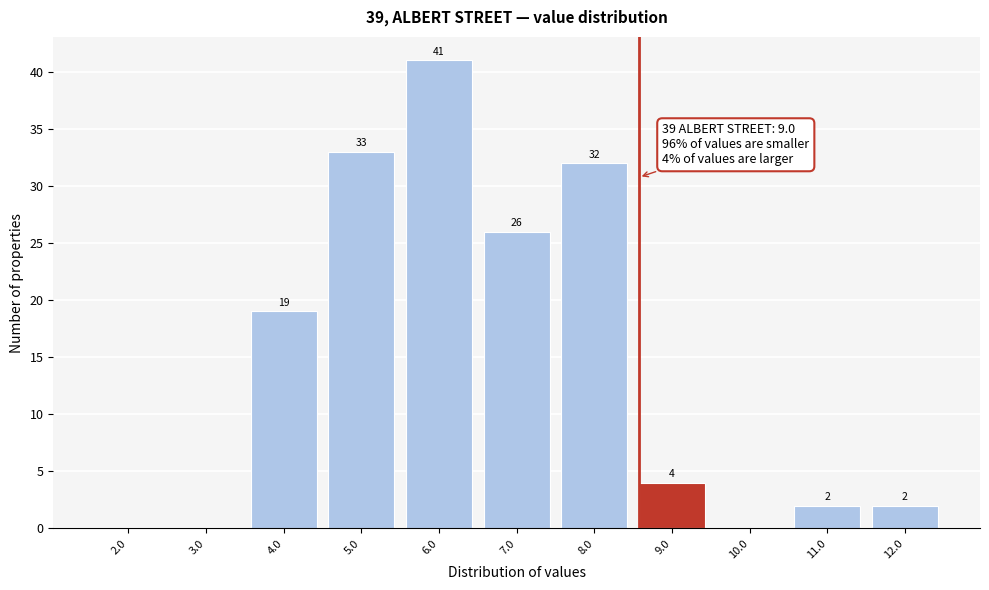

Reading left to right, list all the values displayed in this chart.

2.0=0	3.0=0	4.0=19	5.0=33	6.0=41	7.0=26	8.0=32	9.0=4	10.0=0	11.0=2	12.0=2